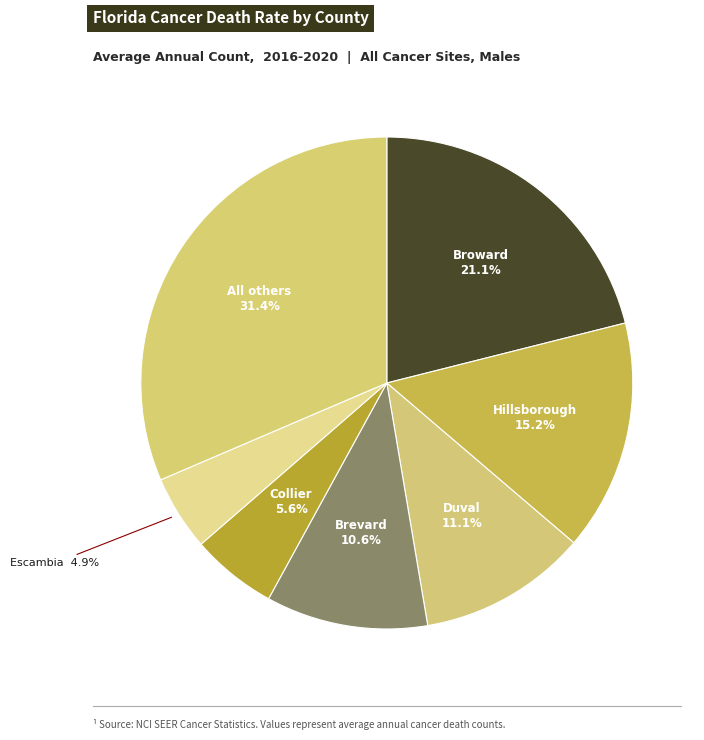

Count the number of slices in the pie.

7